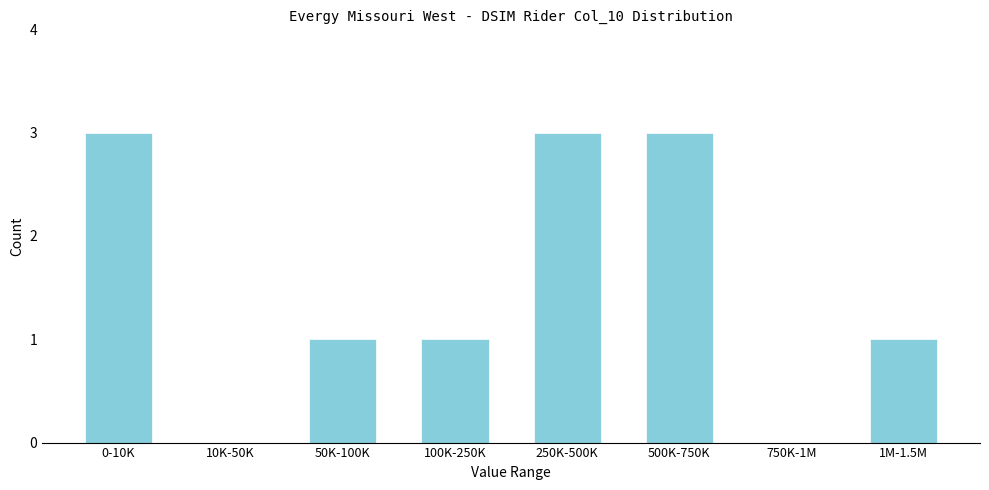

Reading left to right, what are all the values shown in this chart?

0-10K=3	10K-50K=0	50K-100K=1	100K-250K=1	250K-500K=3	500K-750K=3	750K-1M=0	1M-1.5M=1